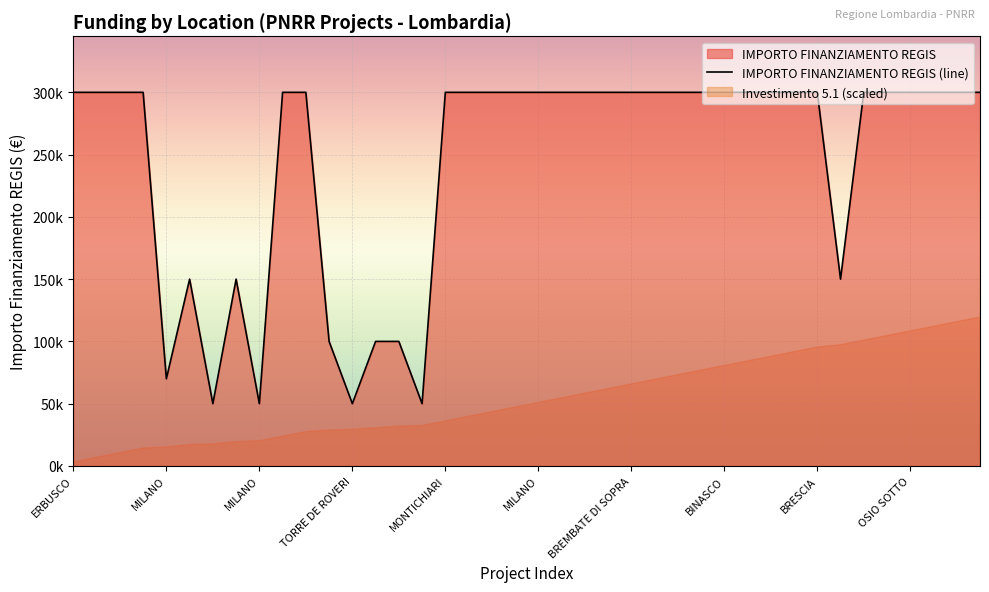

How many values are below 300000?

11